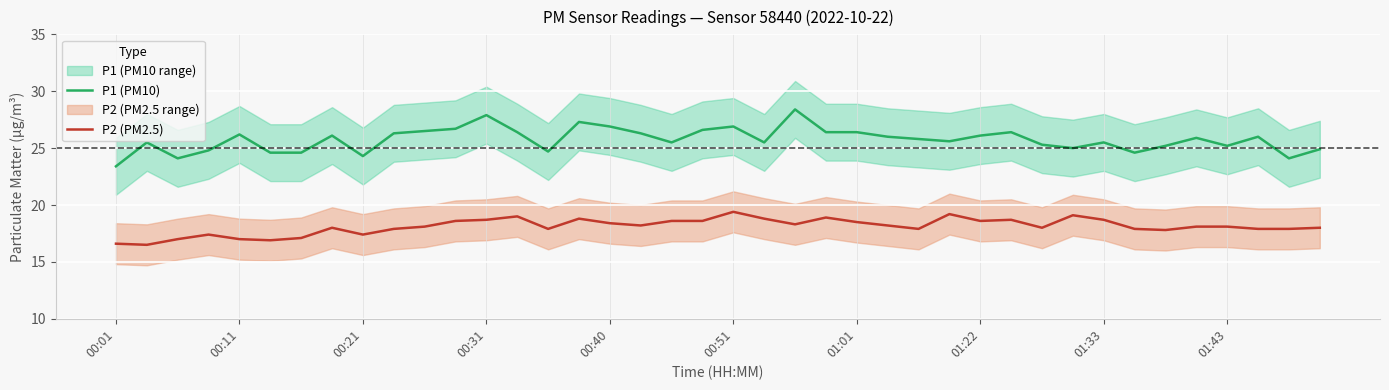

Is it true that P2 (PM2.5) equals 30.8 at 33?

False